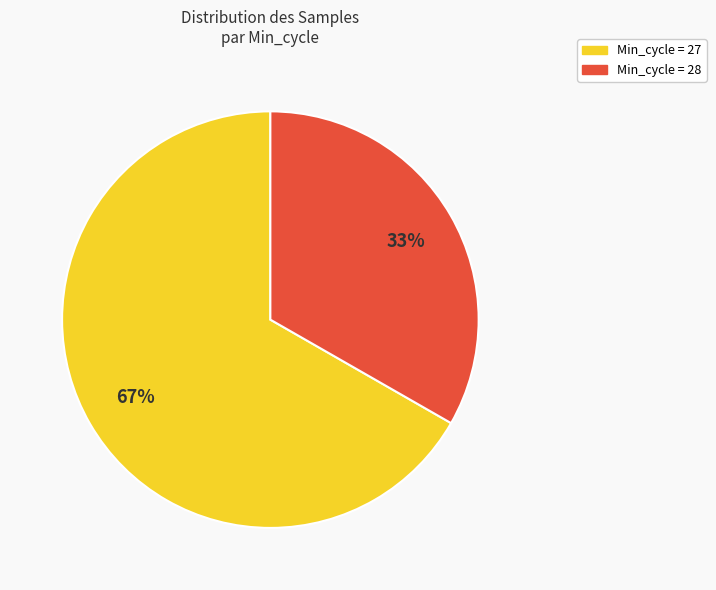

To the nearest percent, what is the average slice percentage?

50%